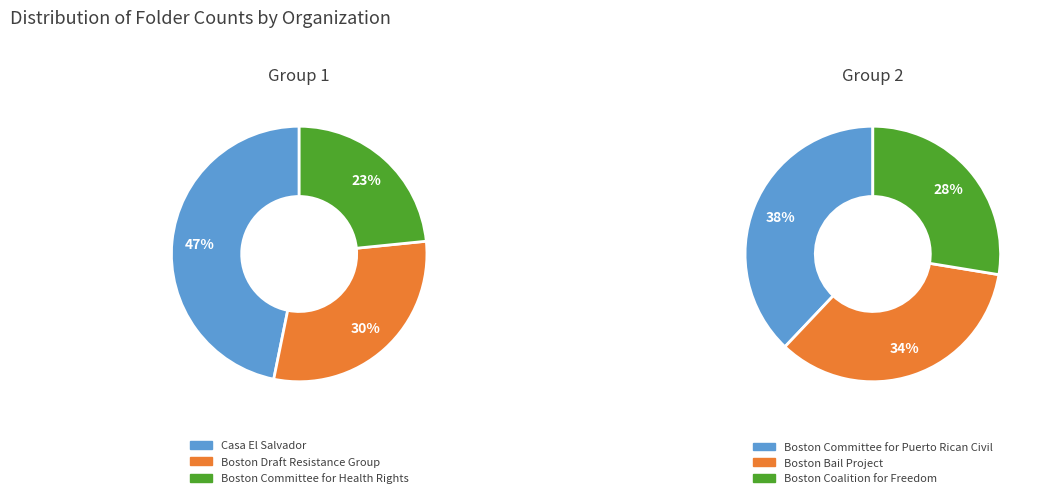

How many segments does this pie chart have?

6